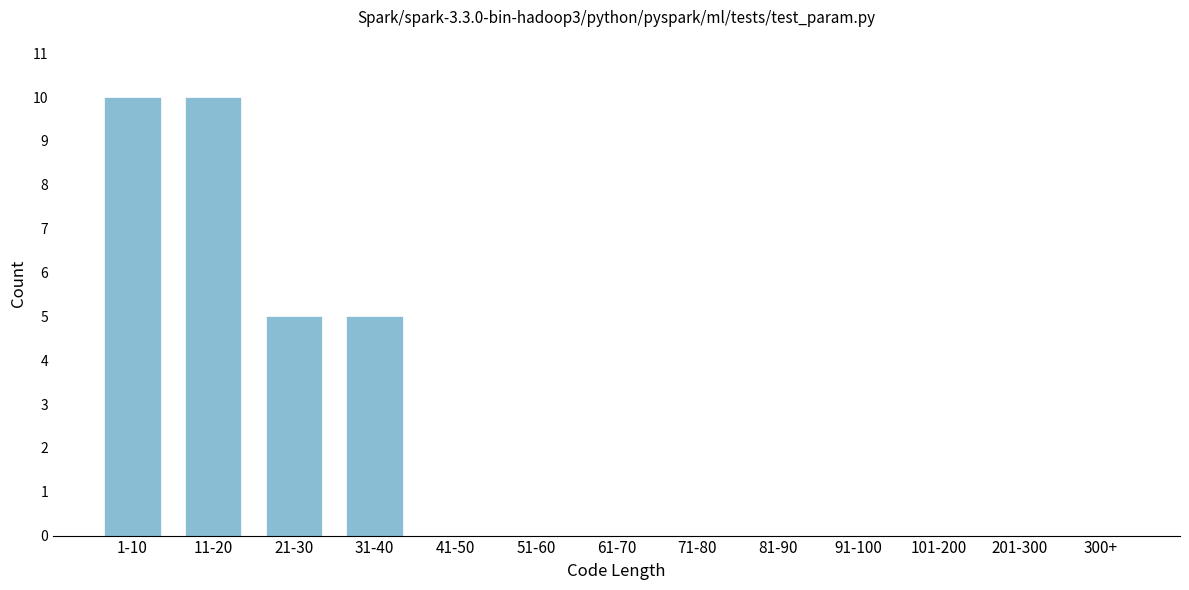

Reading left to right, extract all data points from this chart.

1-10=10	11-20=10	21-30=5	31-40=5	41-50=0	51-60=0	61-70=0	71-80=0	81-90=0	91-100=0	101-200=0	201-300=0	300+=0